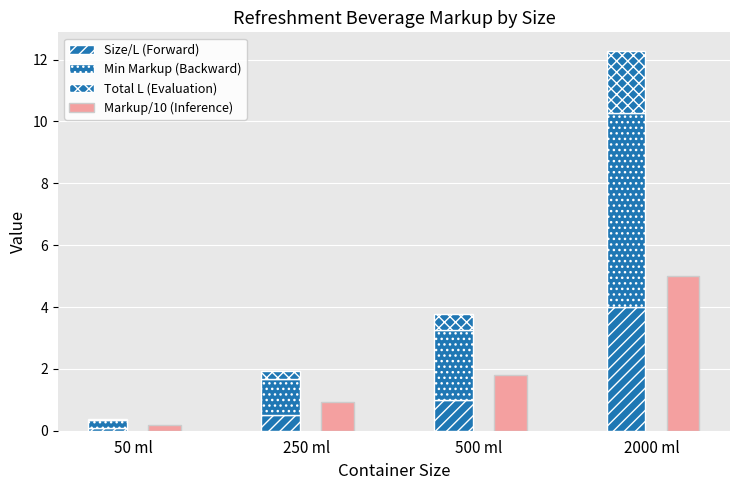

What is the difference between the highest and lowest values at 50 ml?

0.2